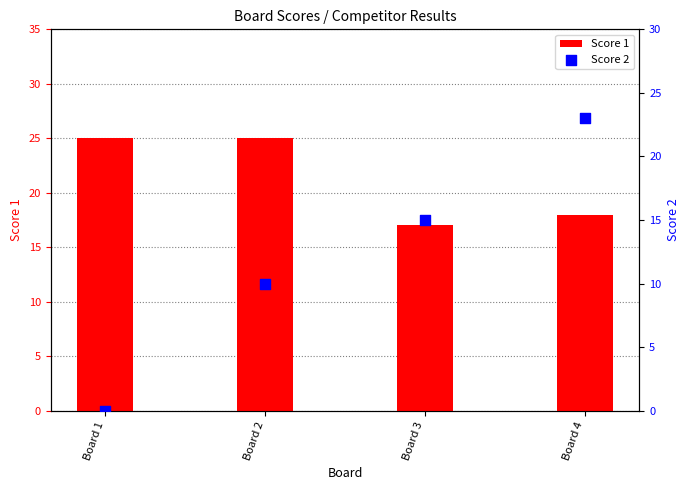

What are all the series names shown in the legend?

Score 1, Score 2